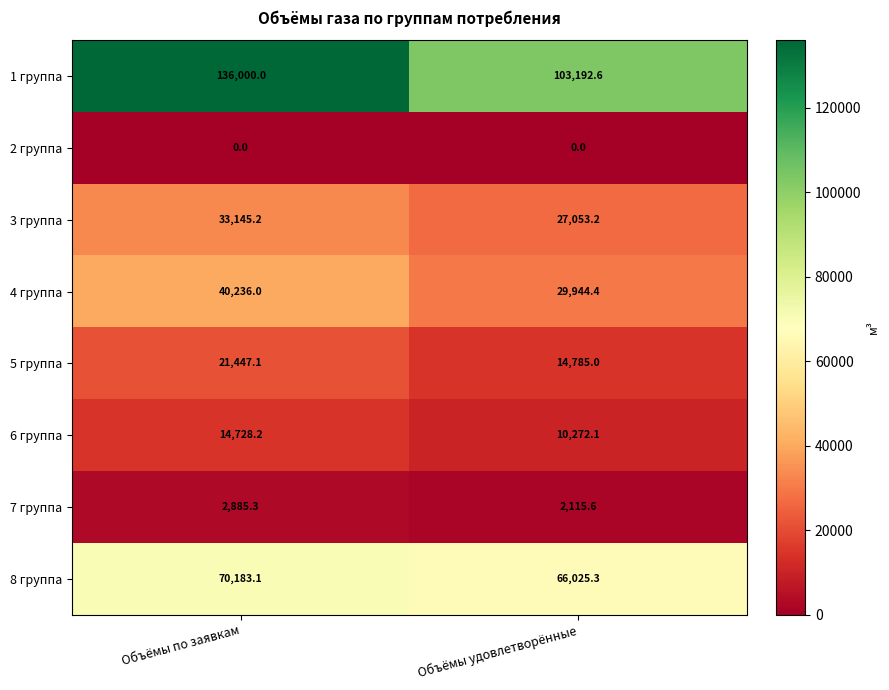

Reading left to right, what are all the values shown in this chart?

1 группа: Объёмы по заявкам=136000.0	Объёмы удовлетворённые=103192.6
2 группа: Объёмы по заявкам=0.0	Объёмы удовлетворённые=0.0
3 группа: Объёмы по заявкам=33145.2	Объёмы удовлетворённые=27053.2
4 группа: Объёмы по заявкам=40236.0	Объёмы удовлетворённые=29944.4
5 группа: Объёмы по заявкам=21447.1	Объёмы удовлетворённые=14785.0
6 группа: Объёмы по заявкам=14728.2	Объёмы удовлетворённые=10272.1
7 группа: Объёмы по заявкам=2885.3	Объёмы удовлетворённые=2115.6
8 группа: Объёмы по заявкам=70183.1	Объёмы удовлетворённые=66025.3